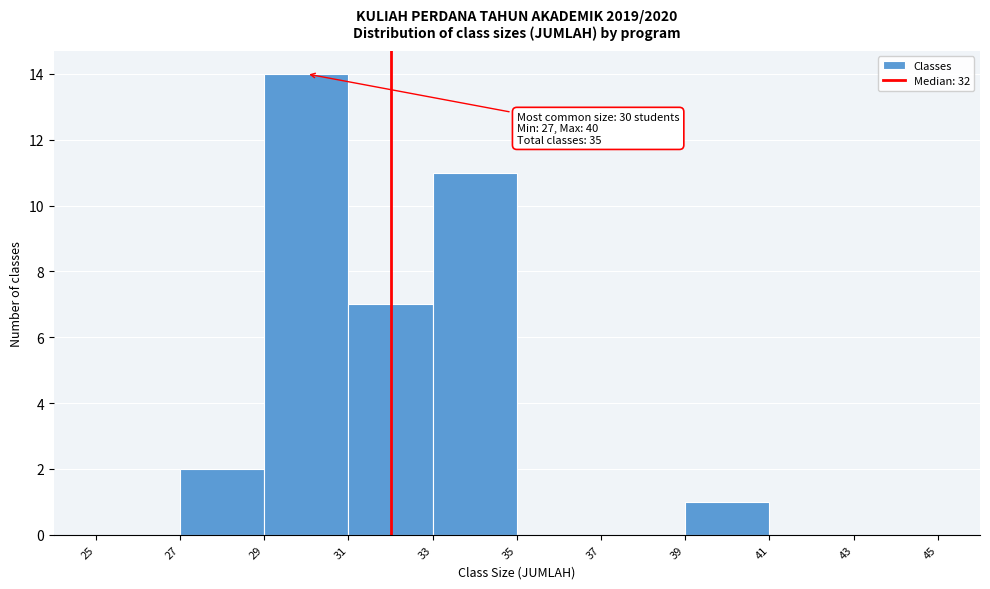

Which range on the x-axis has the tallest bar?

29 to 31